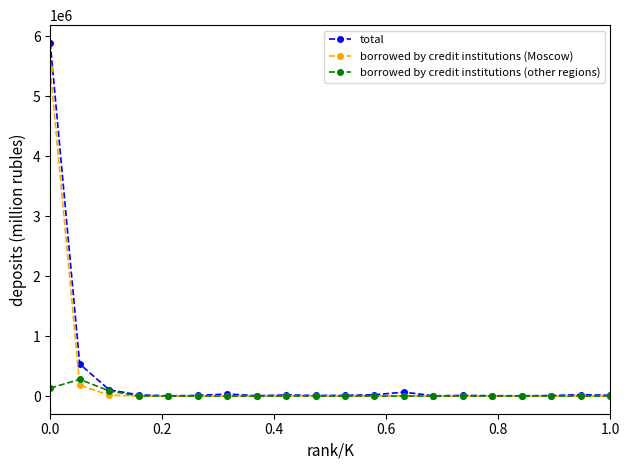

What is the maximum value for total?

5889105